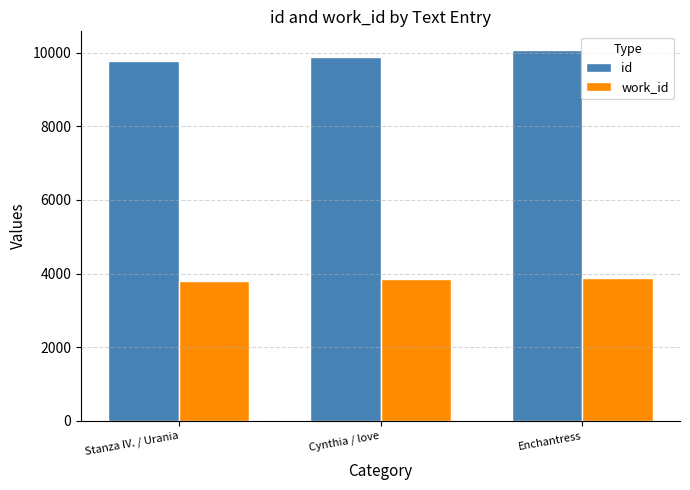

Is it true that id equals 5231 at Enchantress?

False